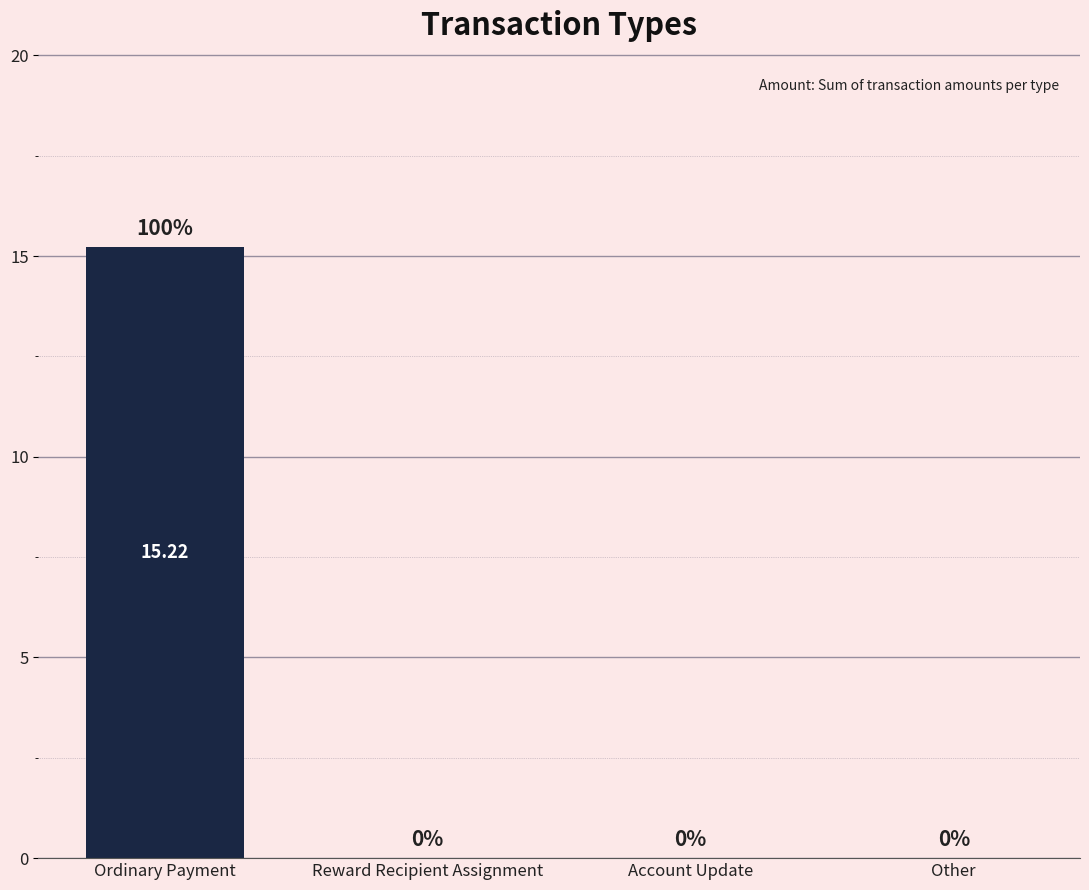

Reading left to right, extract all data points from this chart.

15.2	0.0	0.0	0.0